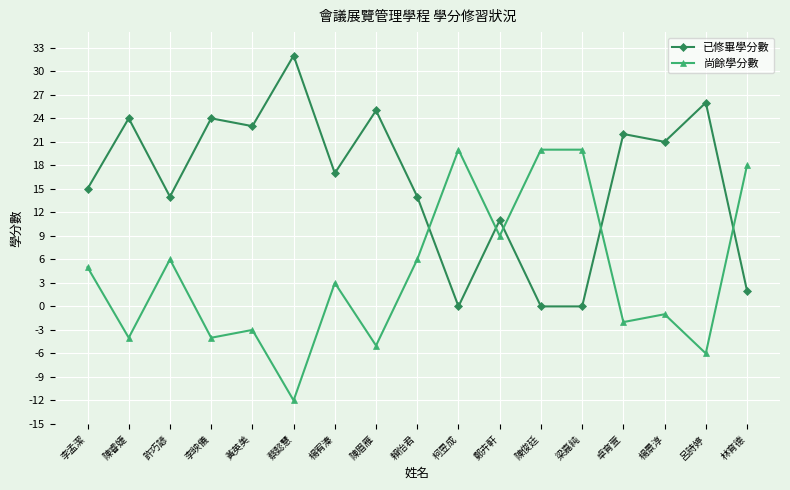

Where is the first local minimum for 尚餘學分數?

陳睿婕